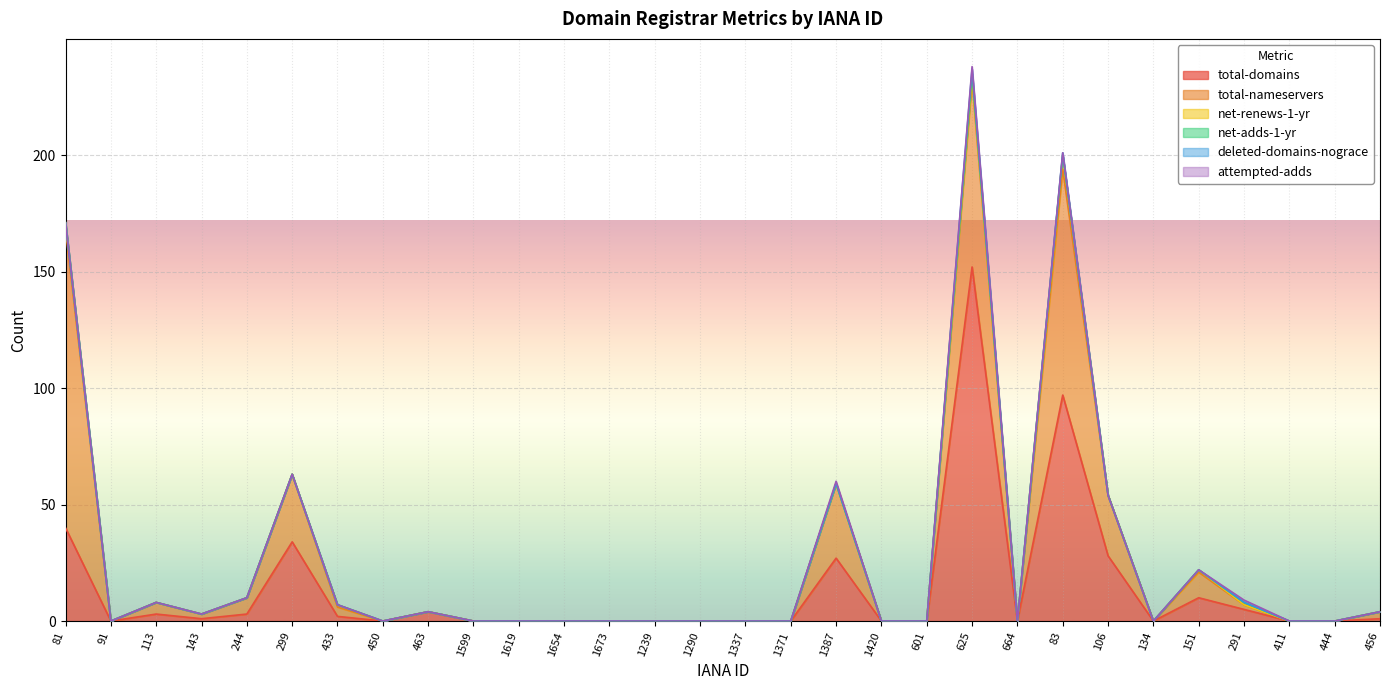

How many categories are shown in the chart?

30